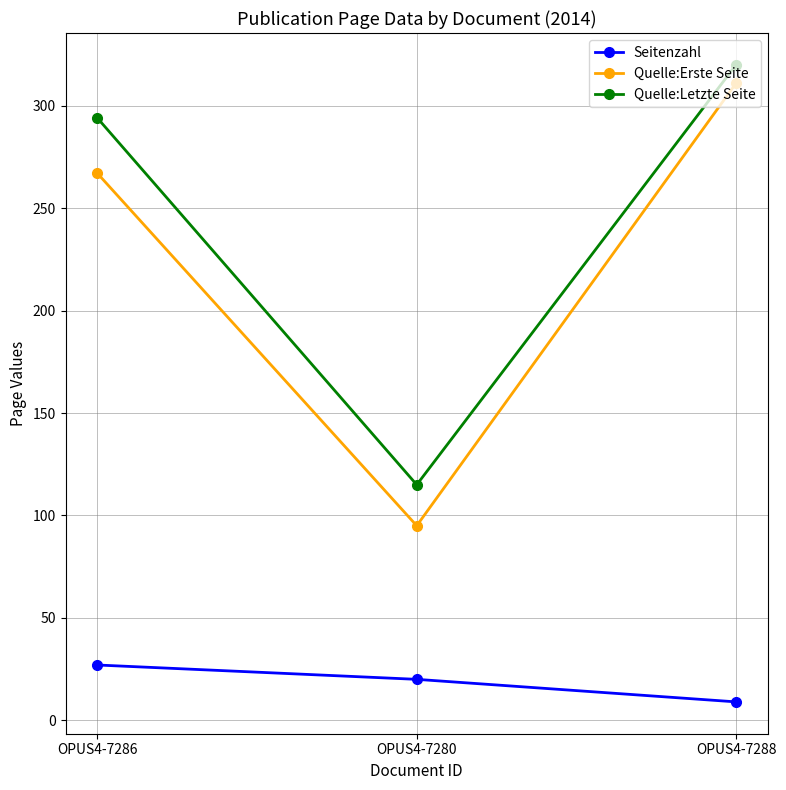

What is the label of the 1st point from the left?

OPUS4-7286